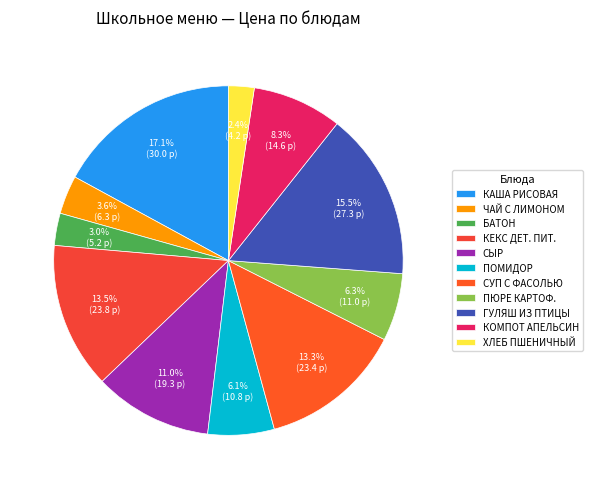

To the nearest percent, what percentage of the pie is БАТОН?

3%